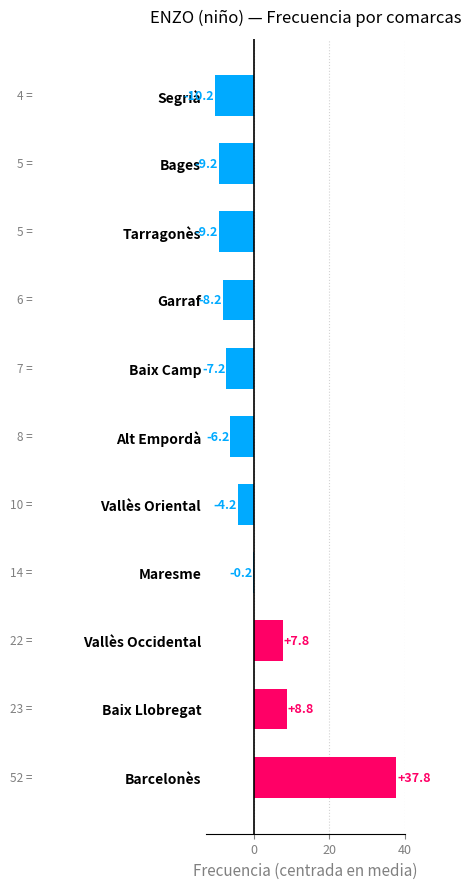

Where is the data nearest to the value 13?

Baix Llobregat